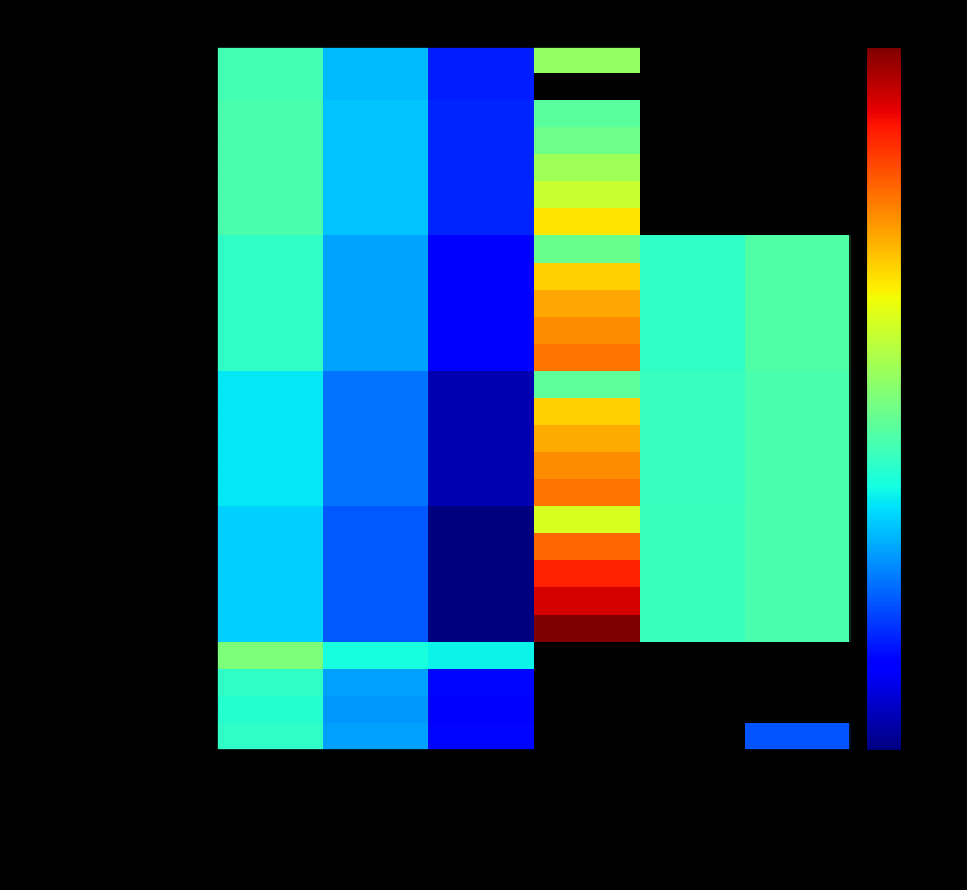

Rank the categories by Unmetered Supplies value from lowest to highest.

Green unit charge p/kWh, Fixed charge p/MPAN/day, Capacity charge p/kVA/day, Exceeded capacity charge p/kVA/day, Amber/yellow unit charge p/kWh, Red/black unit charge p/kWh